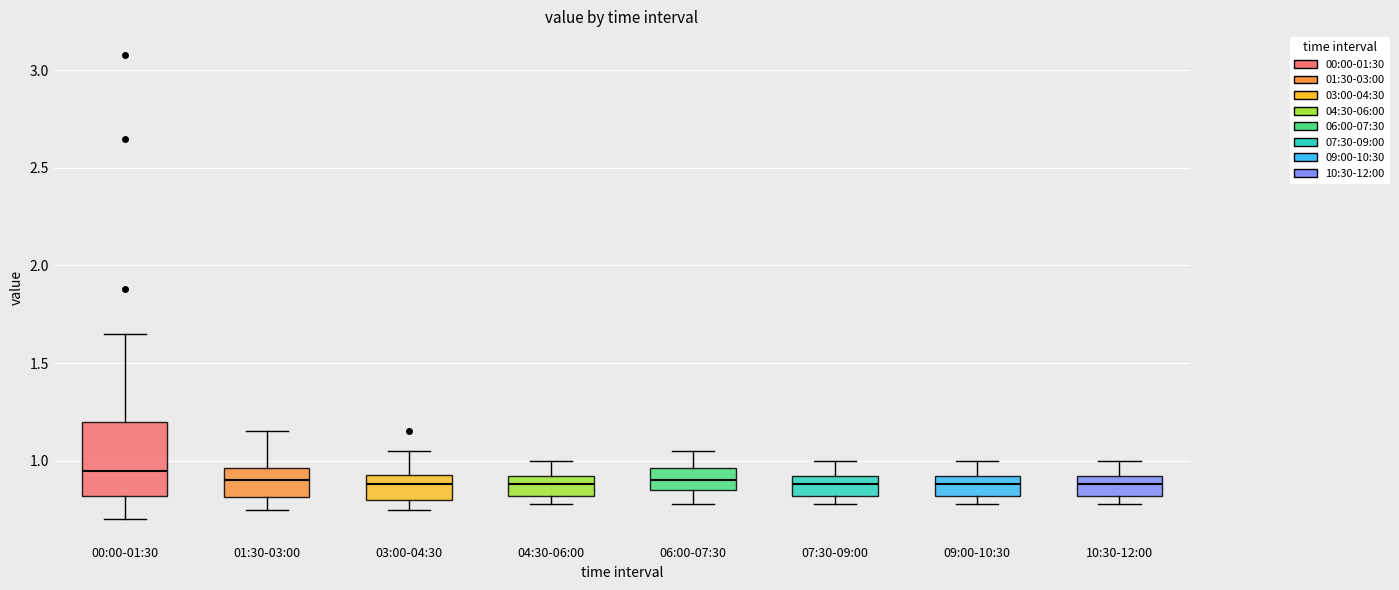

Comparing the boxes themselves (not the whiskers), which one is the tallest?

00:00-01:30